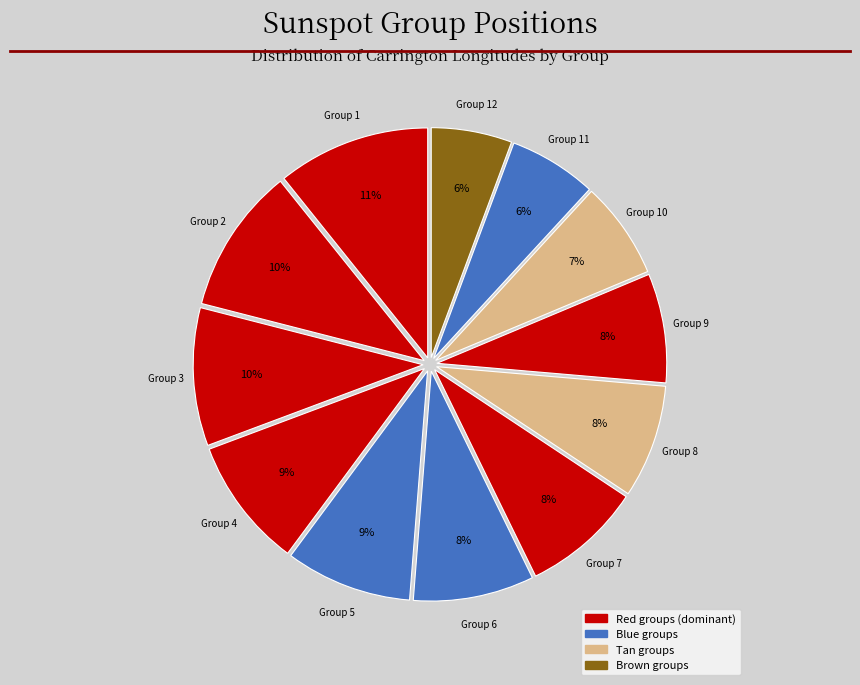

What is the ratio of the value at Group 3 to the value at Group 4?

1.1